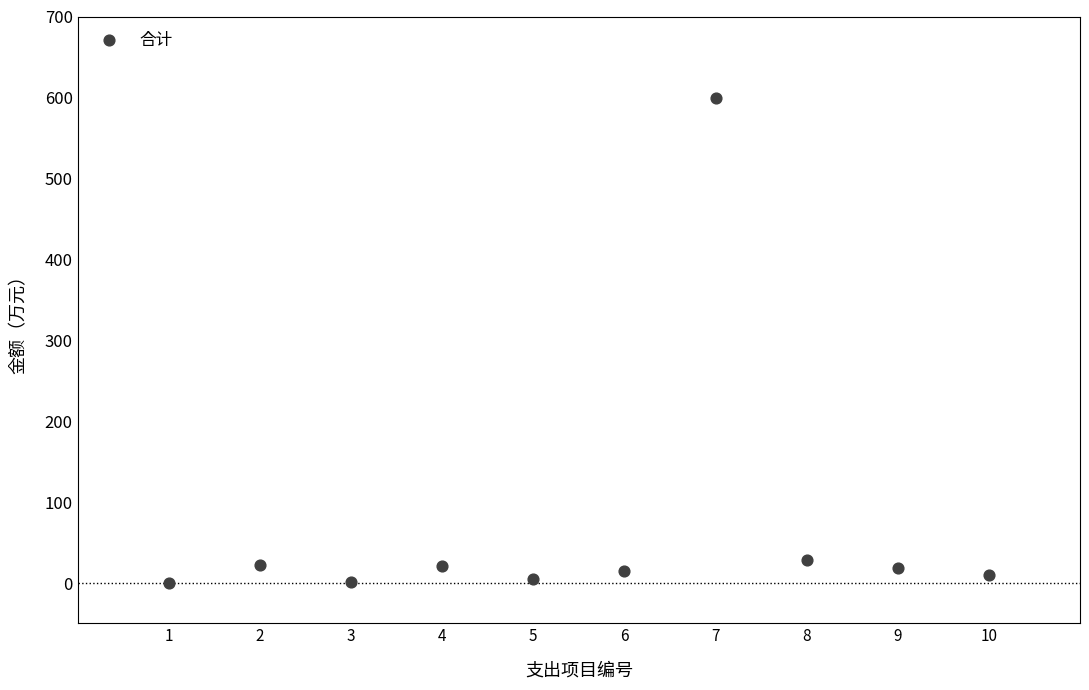

What is the range of Y values (max minus min)?

599.6